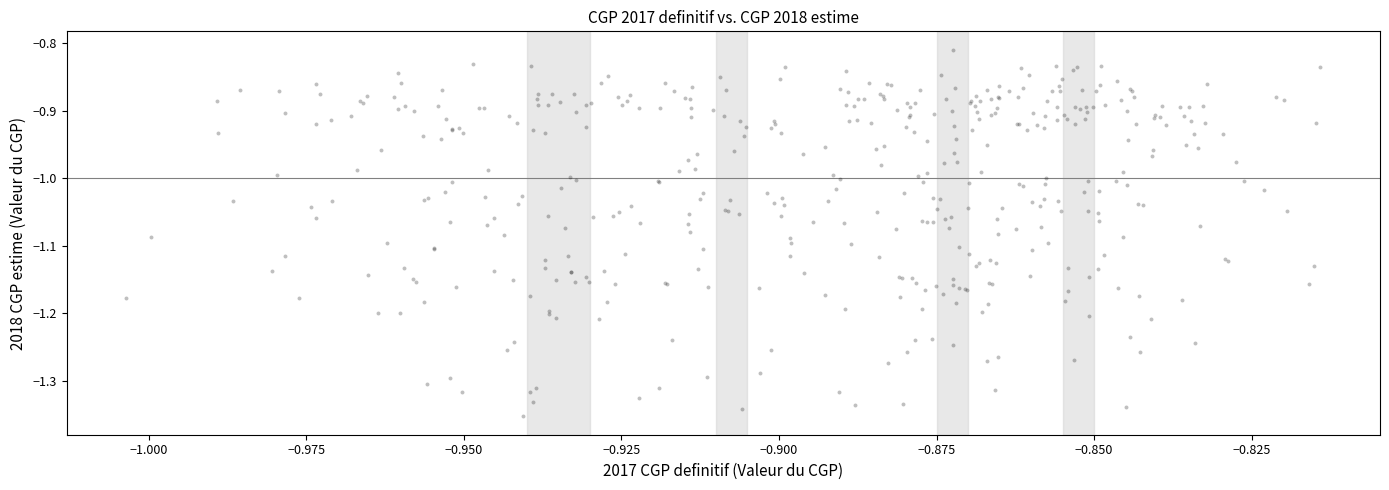

What is the range of Y values (max minus min)?

0.5